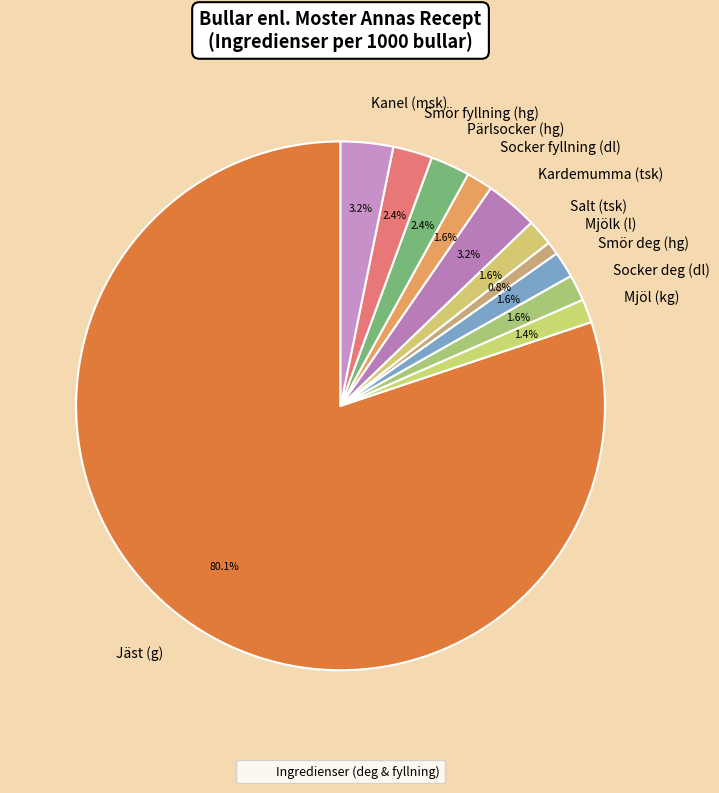

Combined, do Kanel (msk) and Jäst (g) account for over 50%?

Yes